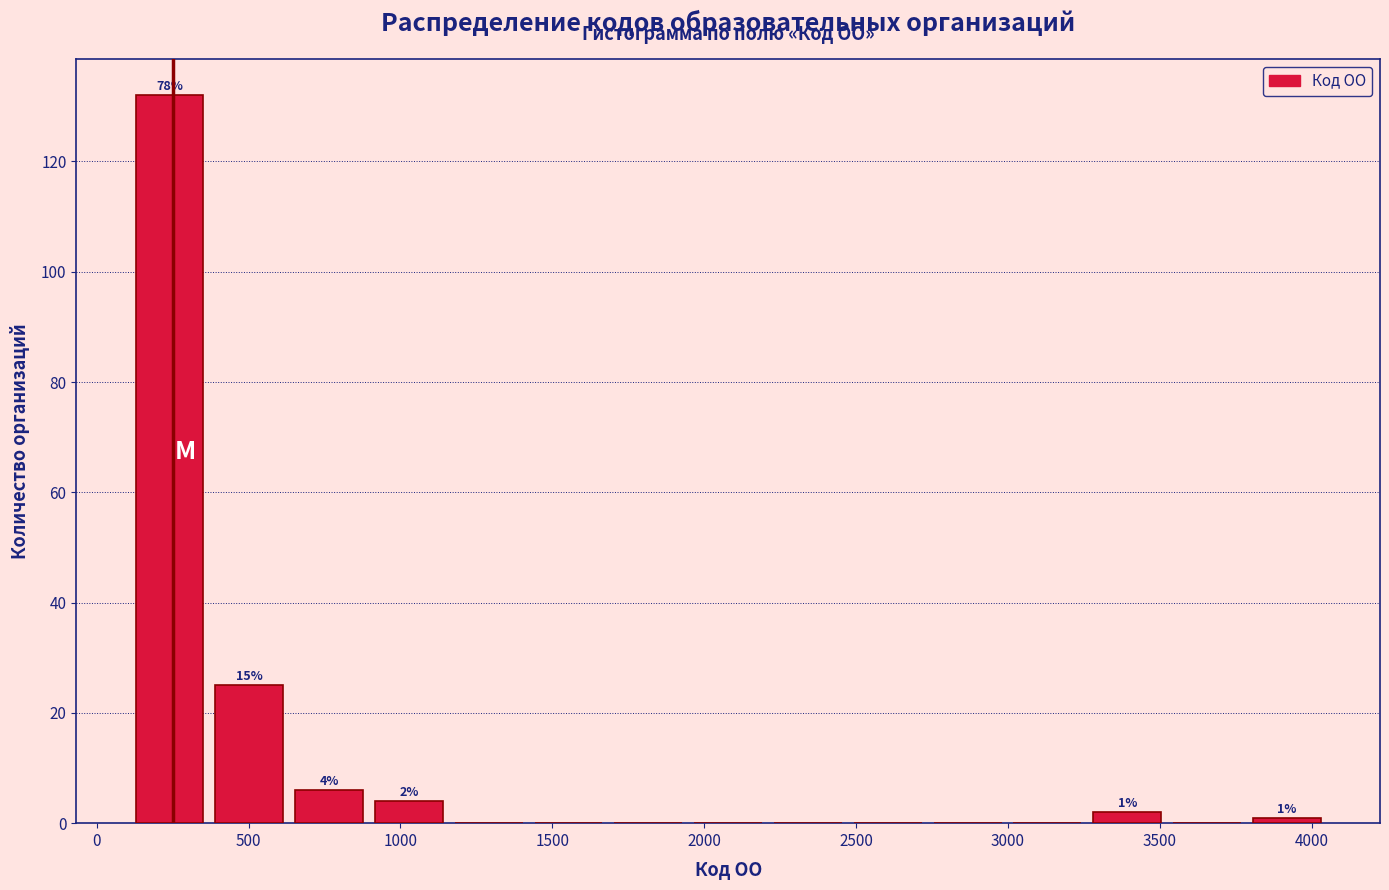

Over which range of the x-axis is the bar tallest?

100 to 350